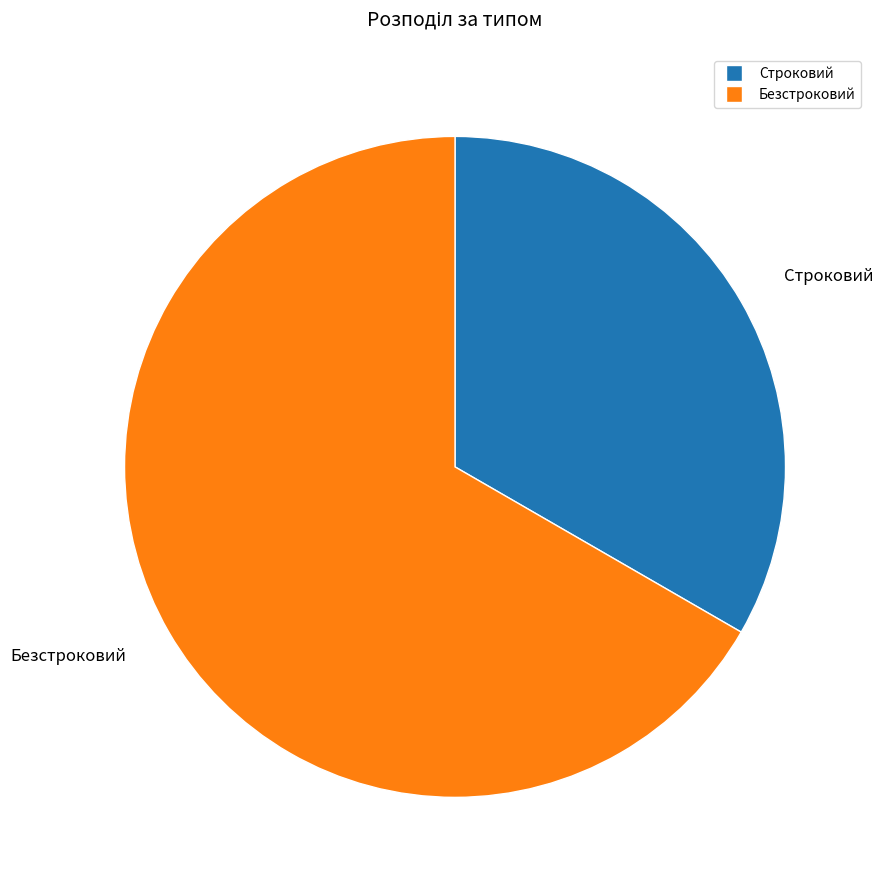

Which category has the biggest portion of the pie?

Безстроковий